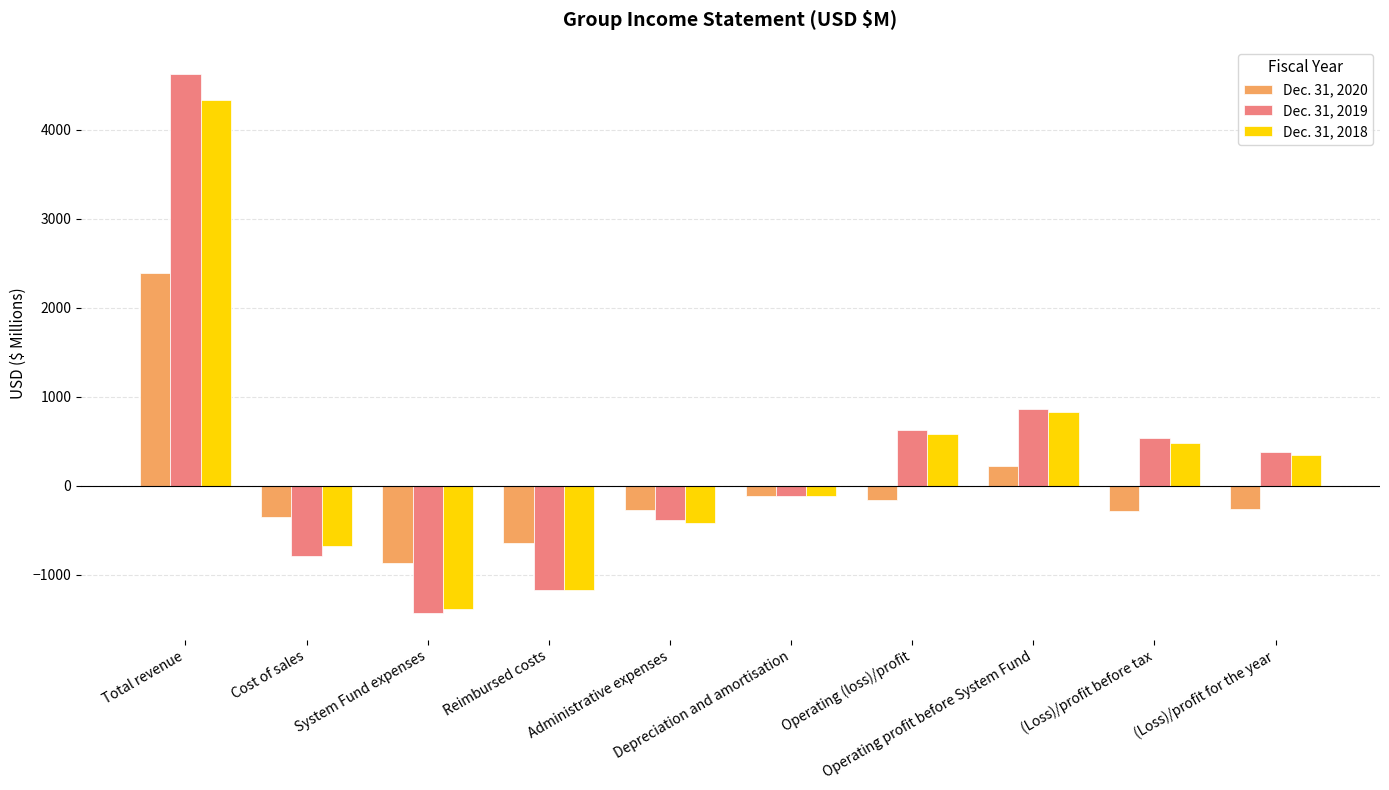

What is the label of the 3rd bar from the right?

Operating profit before System Fund